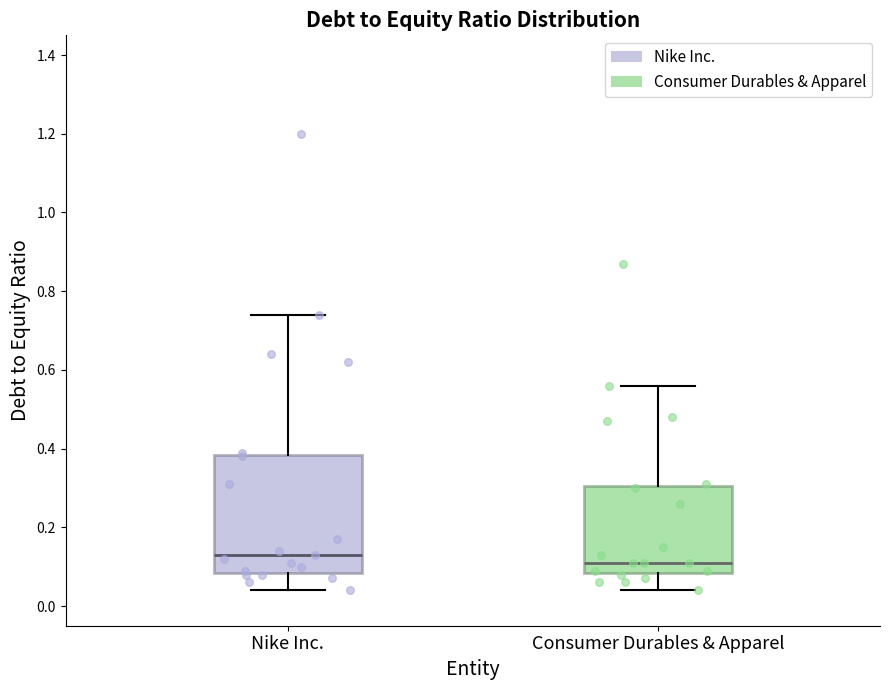

Reading left to right, read every box against the y-axis: the position of its median line, the range the box covers, and the ends of its whiskers. The values are not printed on the chart, so give them approximately, as read against the axis.

Nike Inc.: median 0.14, box 0.08 to 0.38, whiskers 0.04 to 0.74
Consumer Durables & Apparel: median 0.12, box 0.08 to 0.30, whiskers 0.04 to 0.56